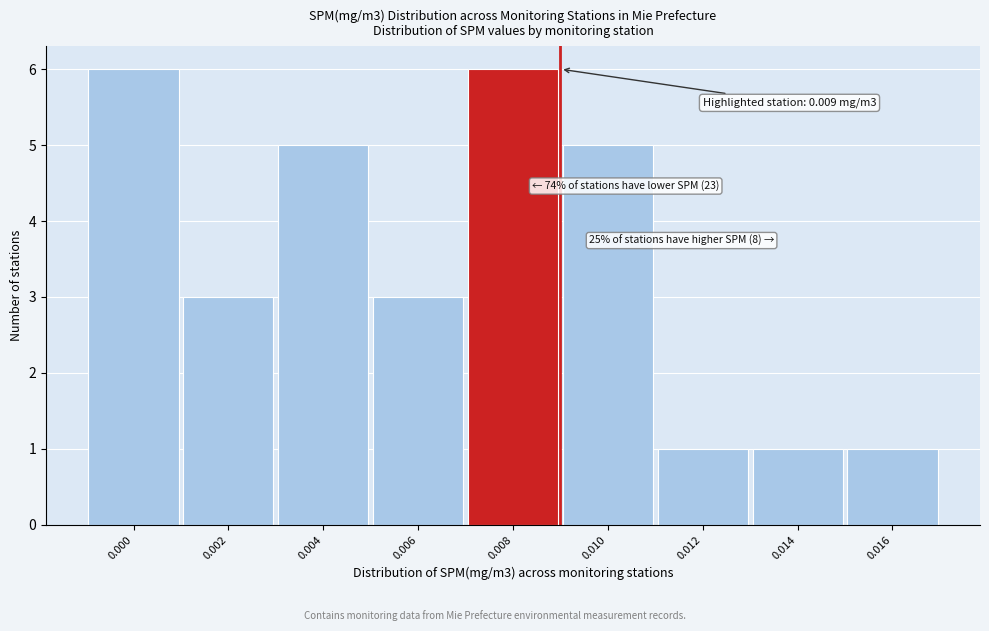

Reading right to left, what are all the values shown in this chart?

1	1	1	5	6	3	5	3	6